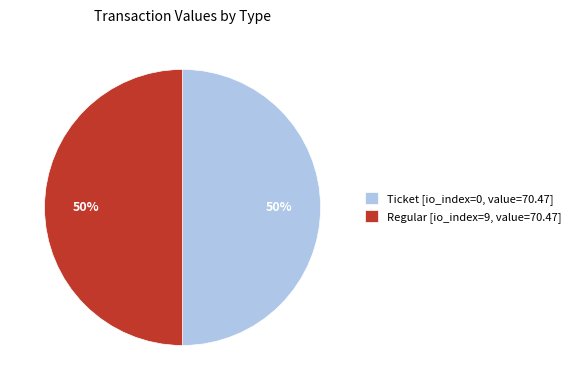

Approximately how many times larger is the value at Ticket [io_index=0, value=70.47] compared to Regular [io_index=9, value=70.47]?

1.0